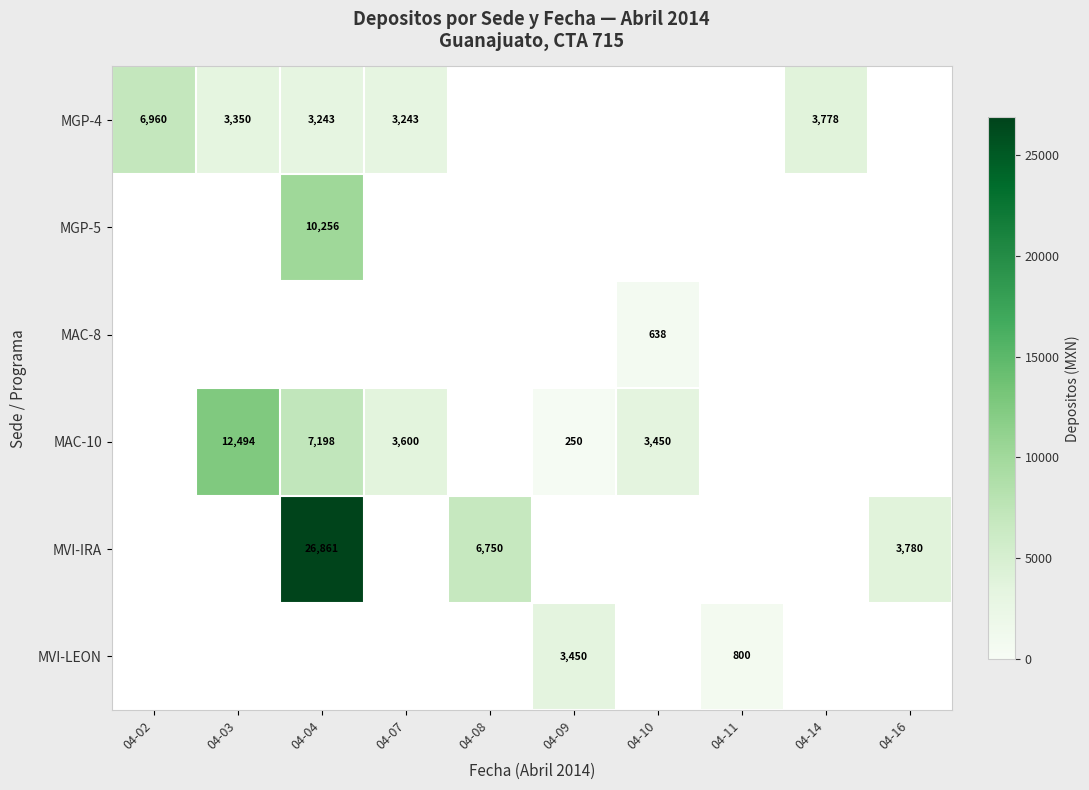

At how many categories does at least one series exceed 7493?

2